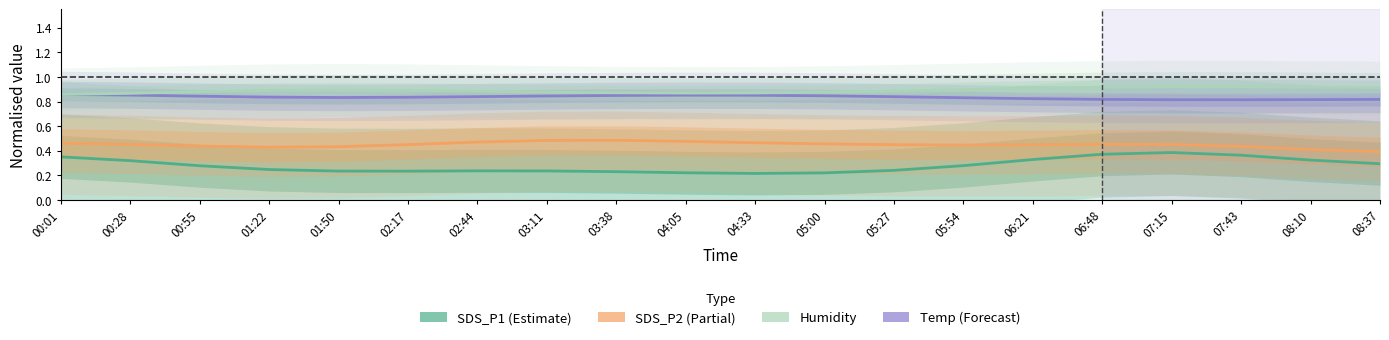

Which has a higher value, 05:54 or 03:38?

05:54